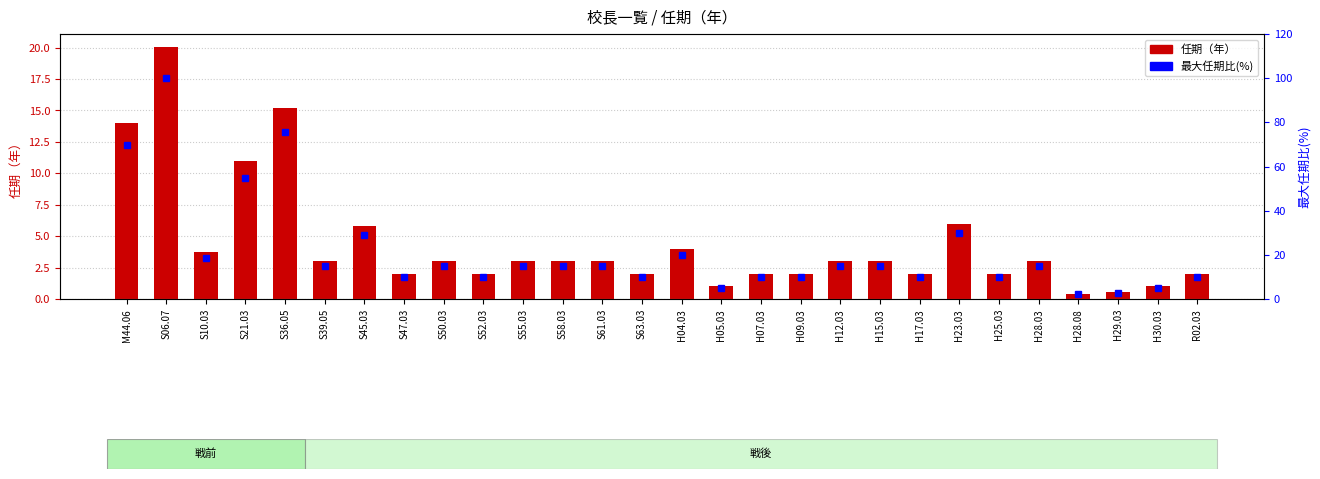

What is the average value of the 任期 series?

4.4